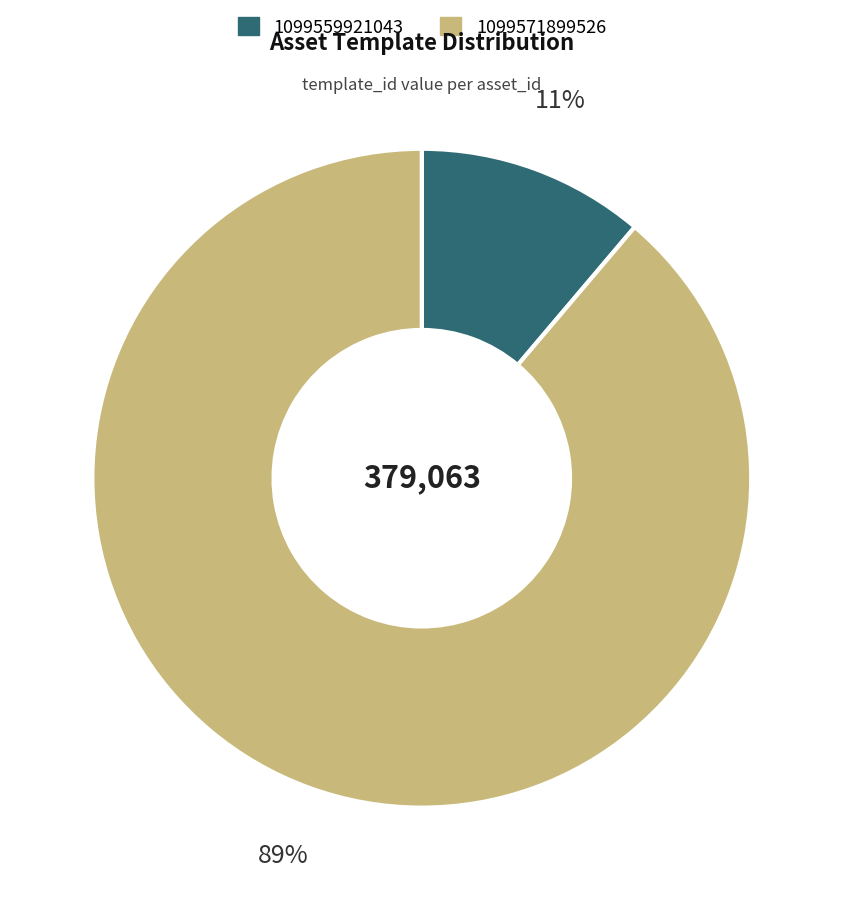

Is the sum of 1099571899526 and 1099559921043 greater than half?

Yes